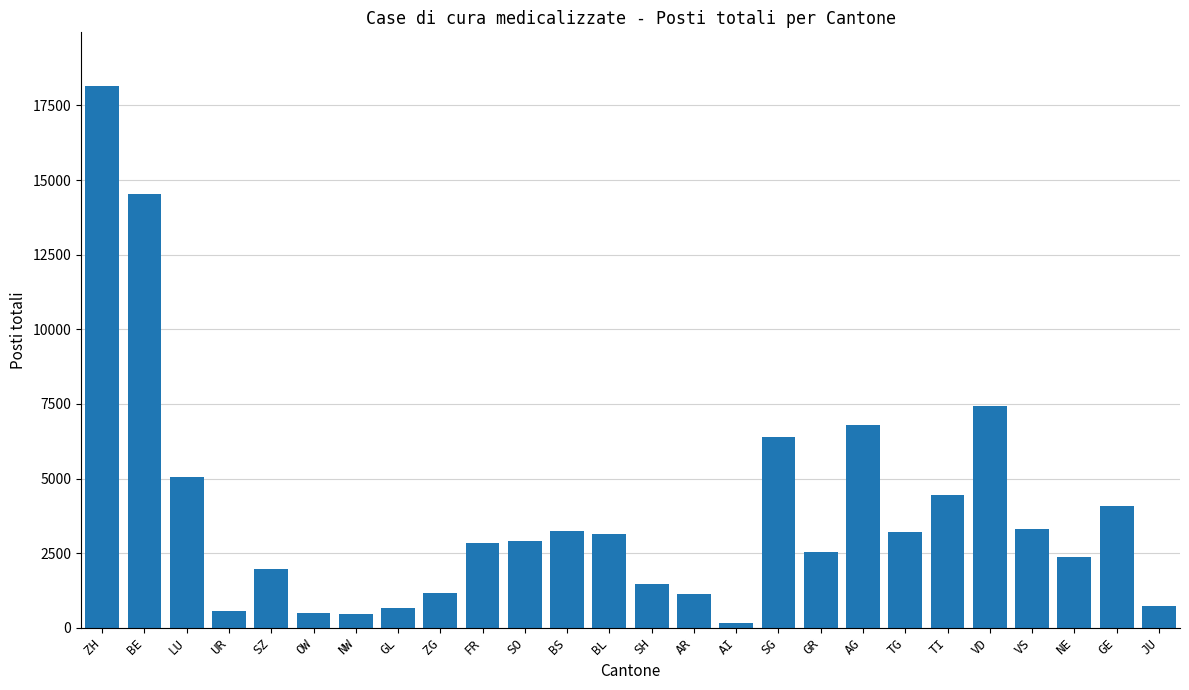

What value does the data have at SZ, to the nearest 50?

2000